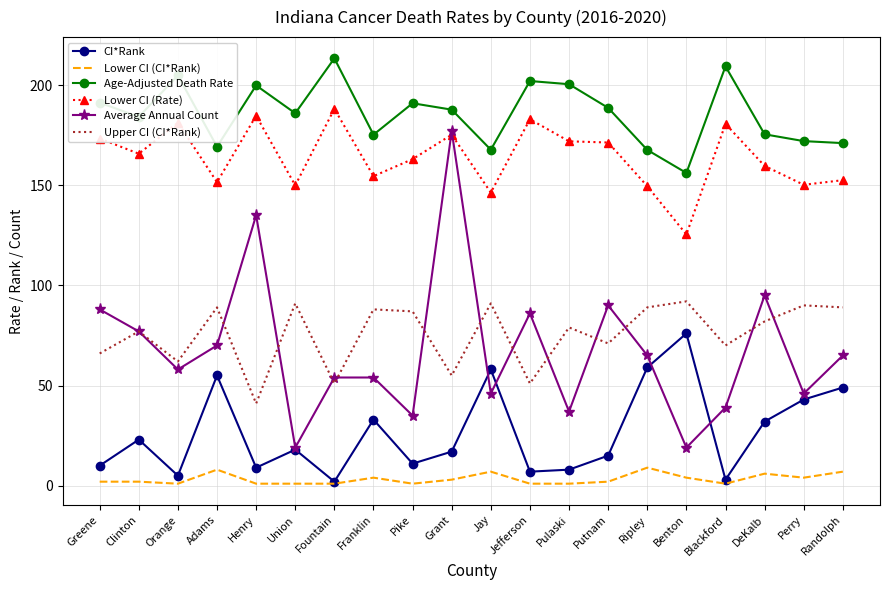

What is the smallest value displayed?

1.0